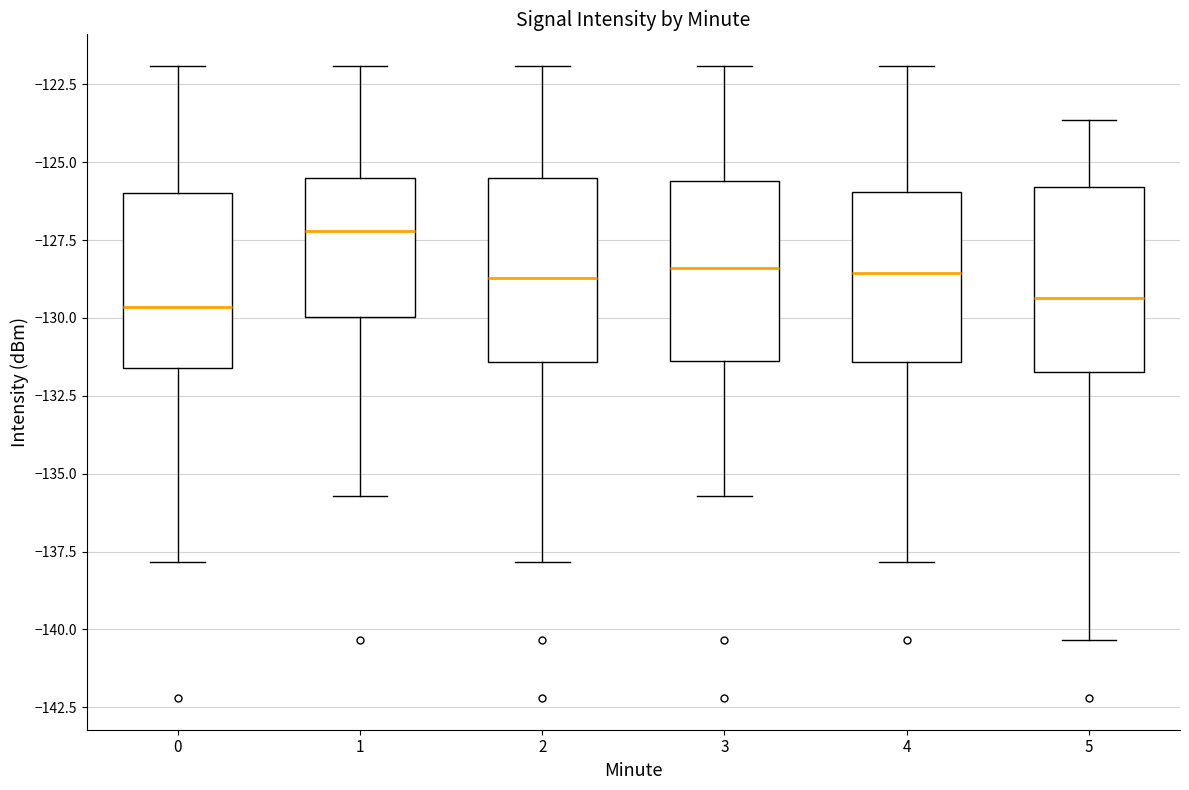

Where does the lower whisker of the box at x = 0 end on the y-axis? The values are not printed on the chart, so give them approximately, as read against the axis.

-138.0